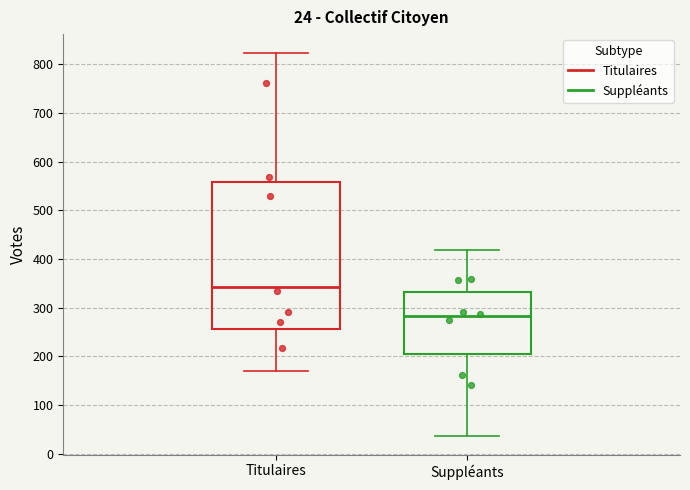

Comparing the boxes themselves (not the whiskers), which one is the tallest?

Titulaires